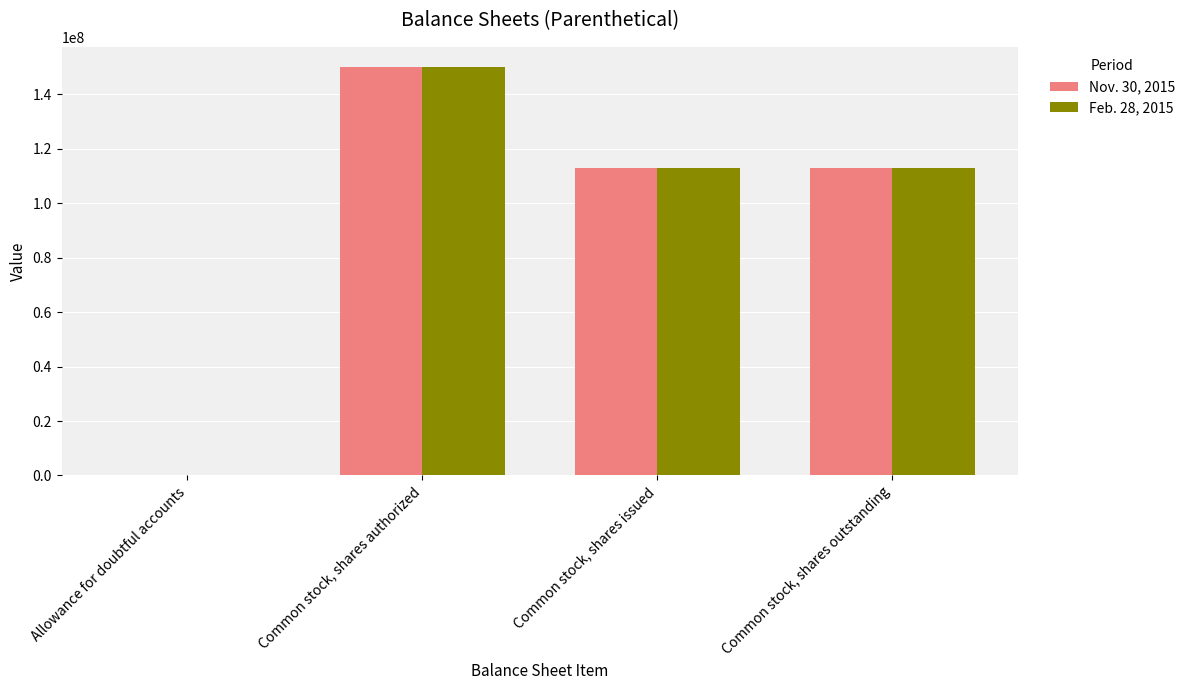

The value of Feb. 28, 2015 at Common stock, shares authorized is 31291749. True or false?

False